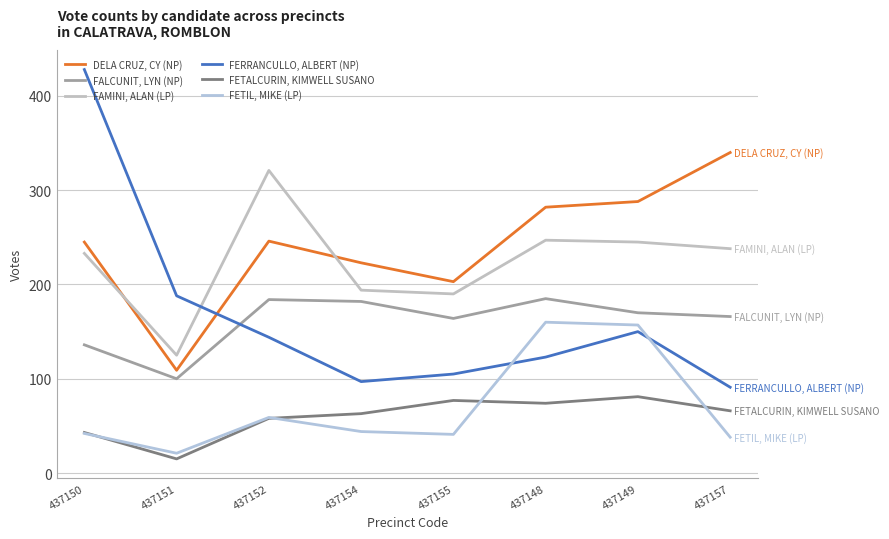

How many lines are shown in the chart?

6